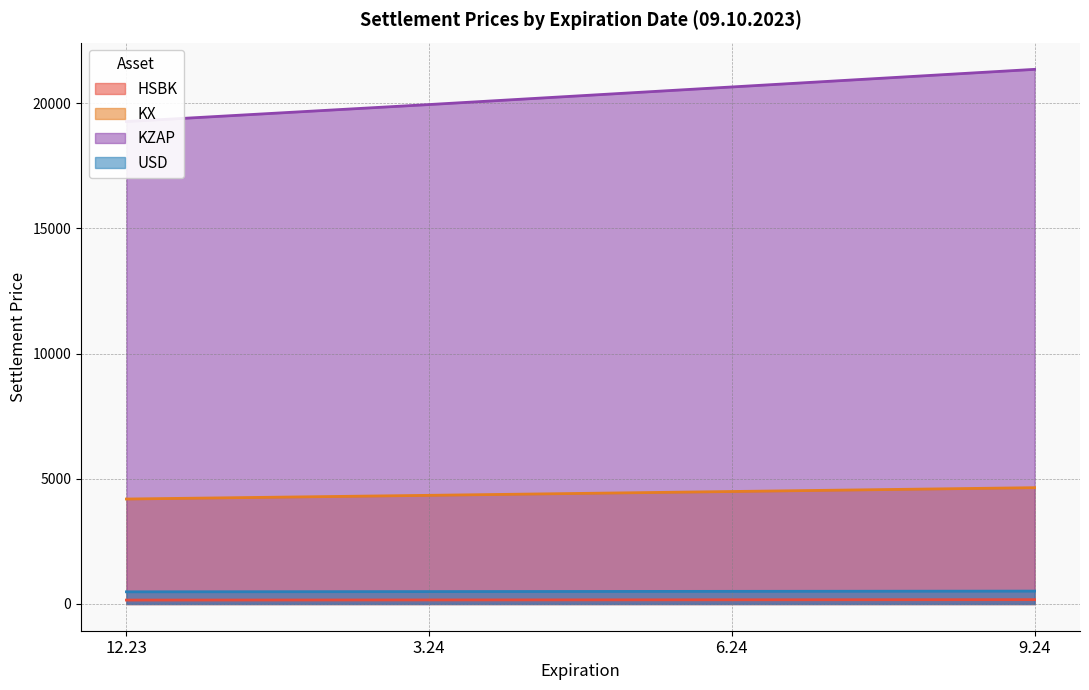

At which label does USD reach its peak?

9.24